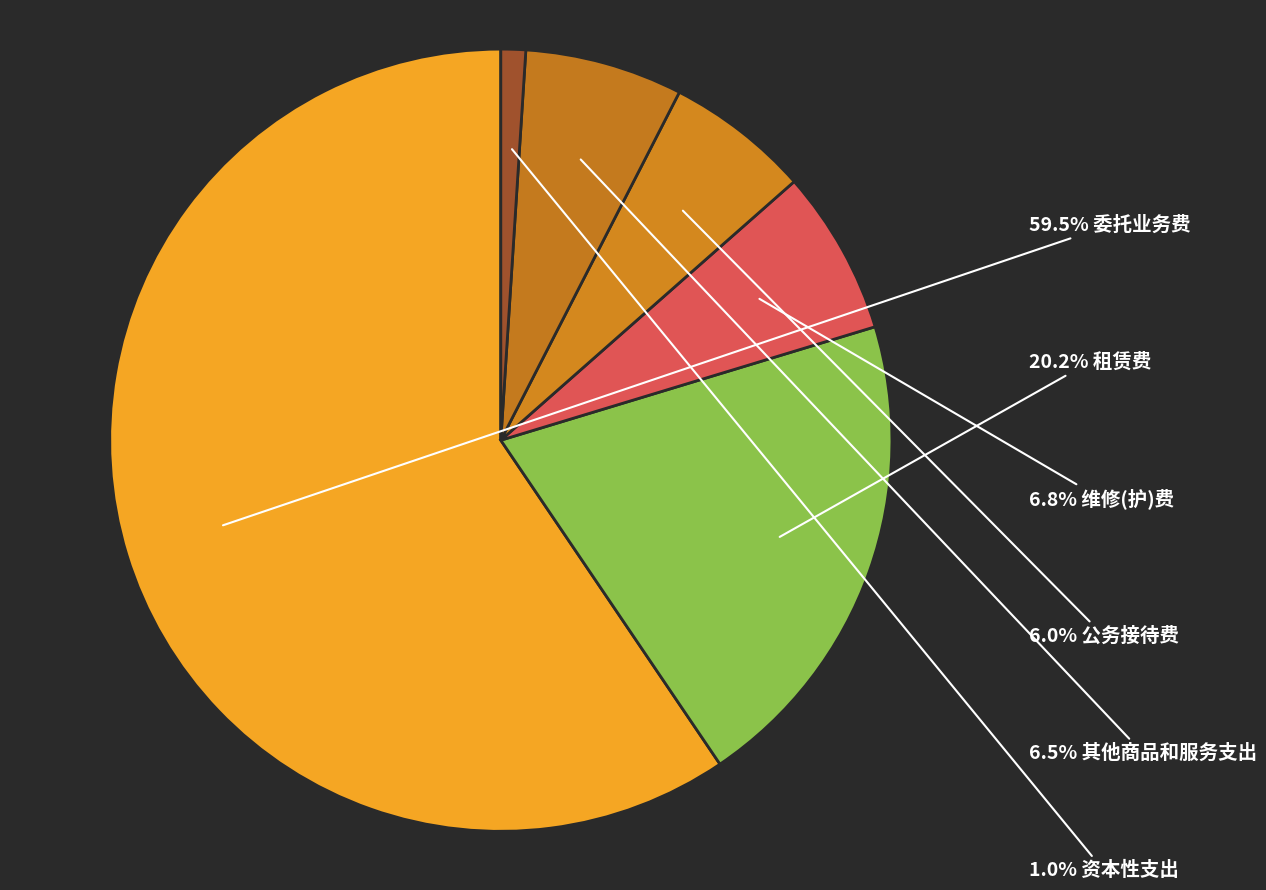

Rank the categories by value from lowest to highest.

资本性支出, 公务接待费, 其他商品和服务支出, 维修(护)费, 租赁费, 委托业务费